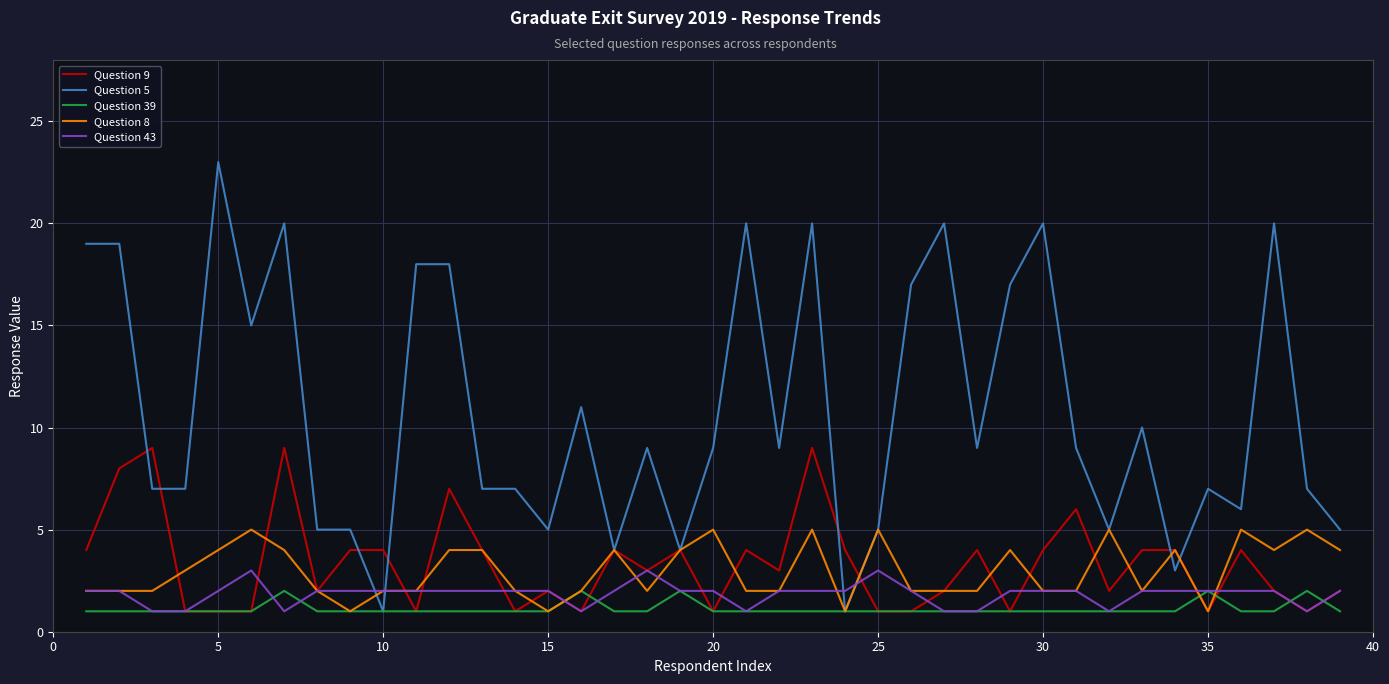

What is the maximum value for Question 43?

3